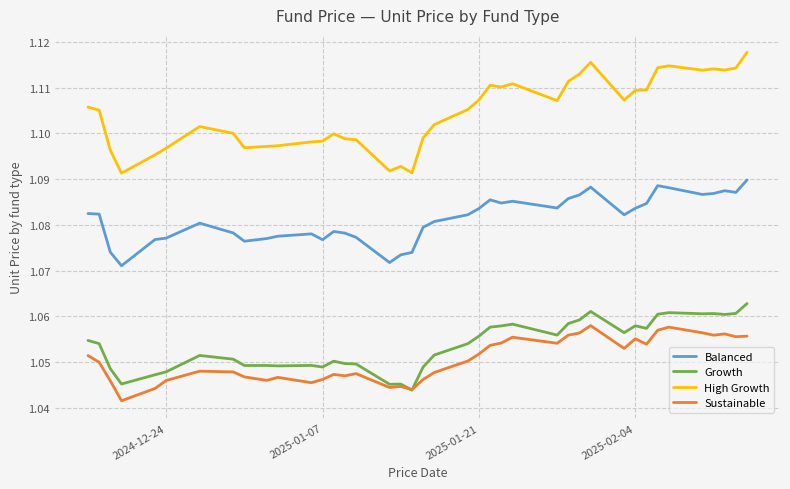

Which series has the widest spread of values?

High Growth